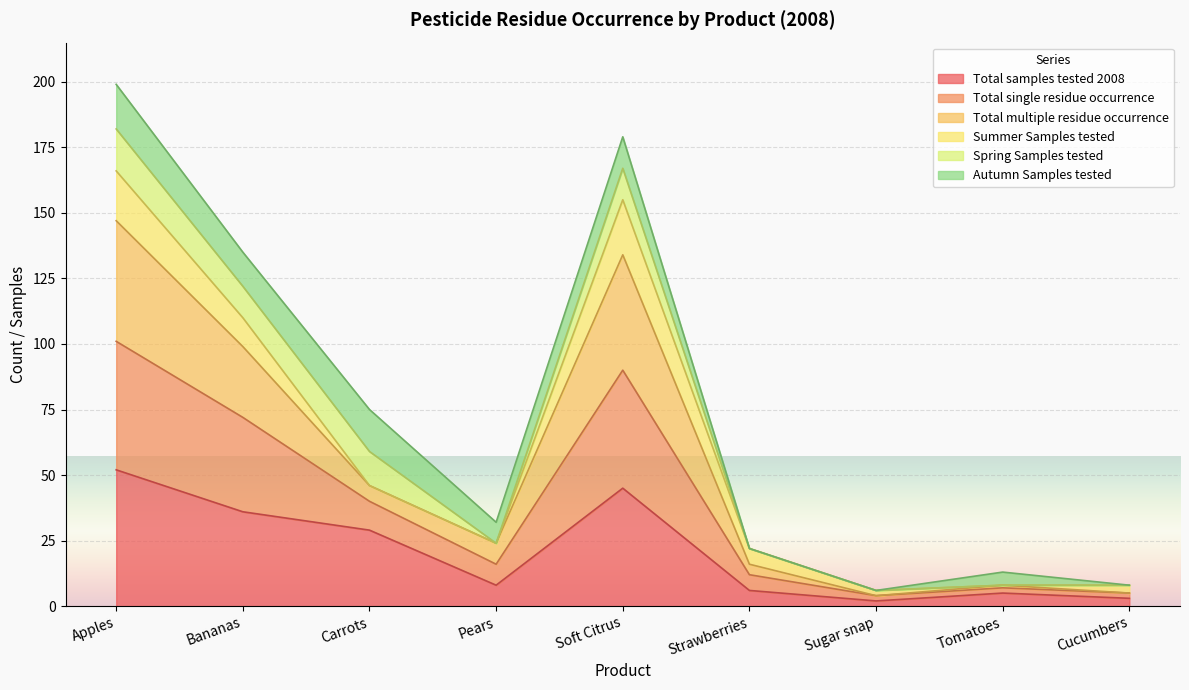

What is the smallest value displayed?

2